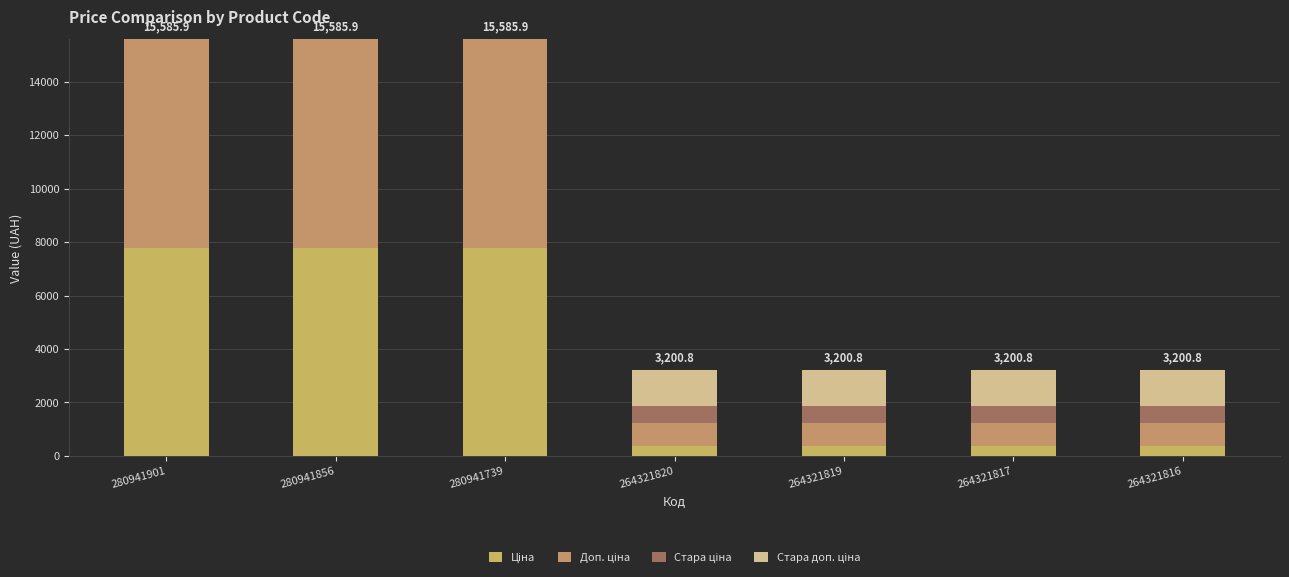

Where is Стара ціна nearest to the value 307?

280941901